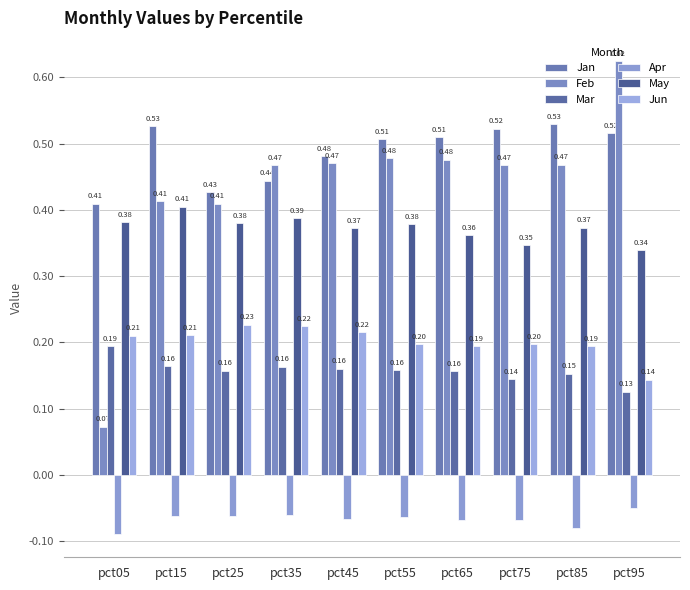

What is the difference between the highest and lowest values at pct45?

0.5